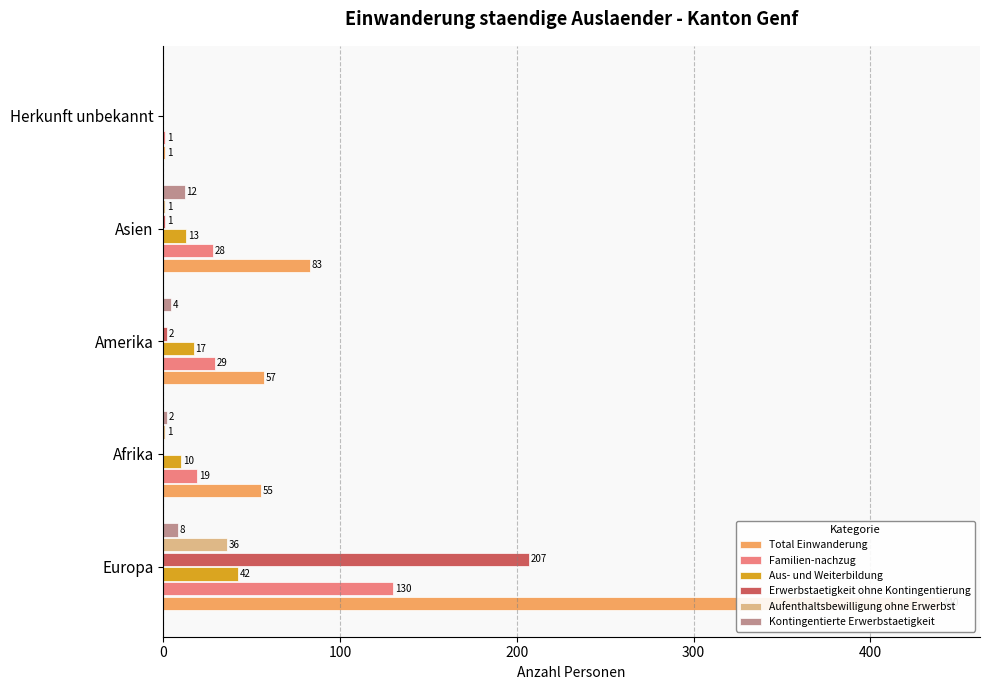

Is it true that Total Einwanderung equals 110 at Asien?

False